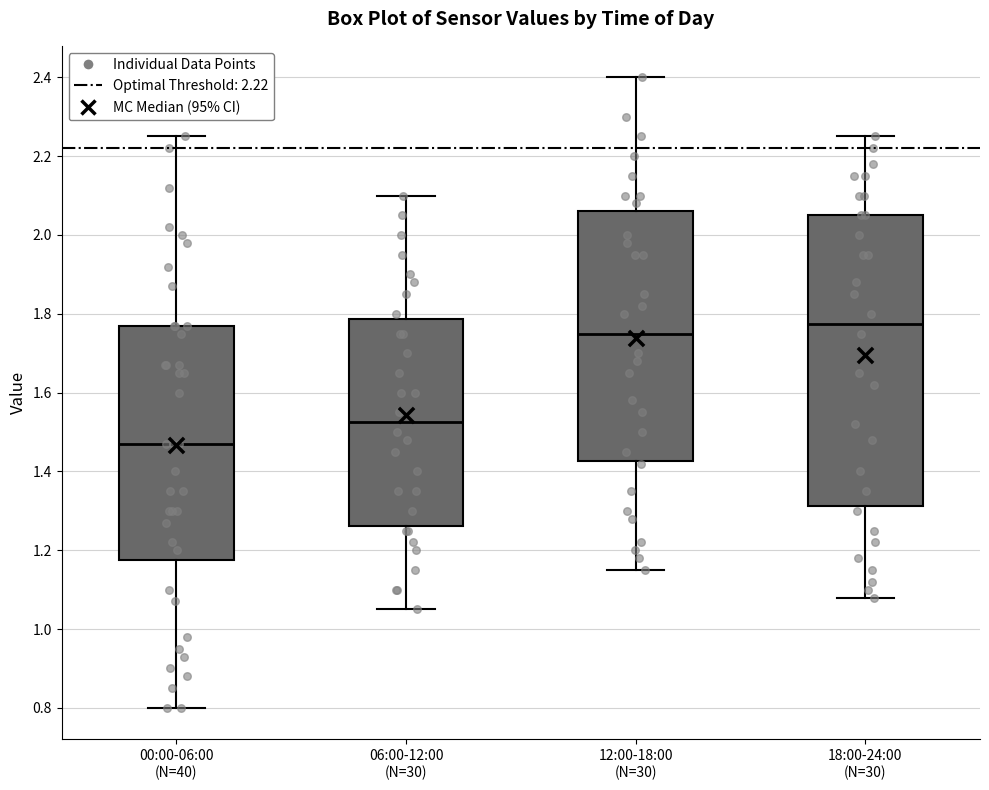

Where does the median line of the box for 12:00-18:00 (N=30) sit on the y-axis? The values are not printed on the chart, so give them approximately, as read against the axis.

1.76